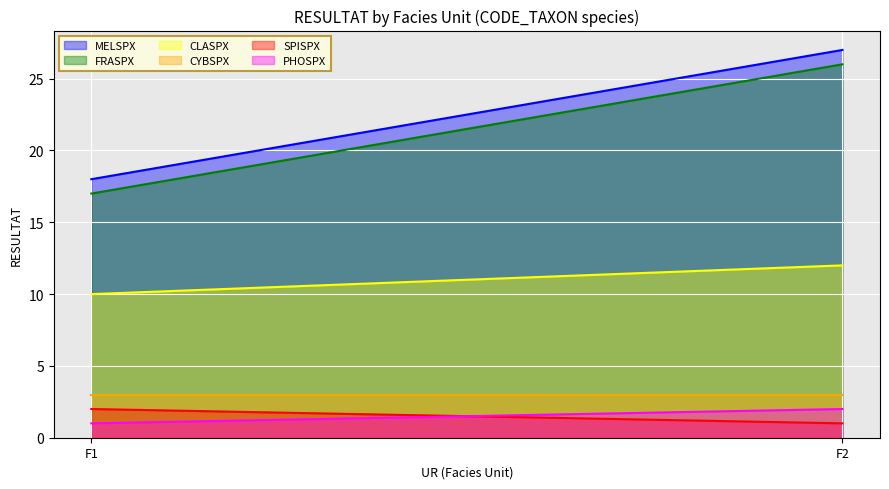

True or false: CYBSPX has a value of 3 at F2.

True